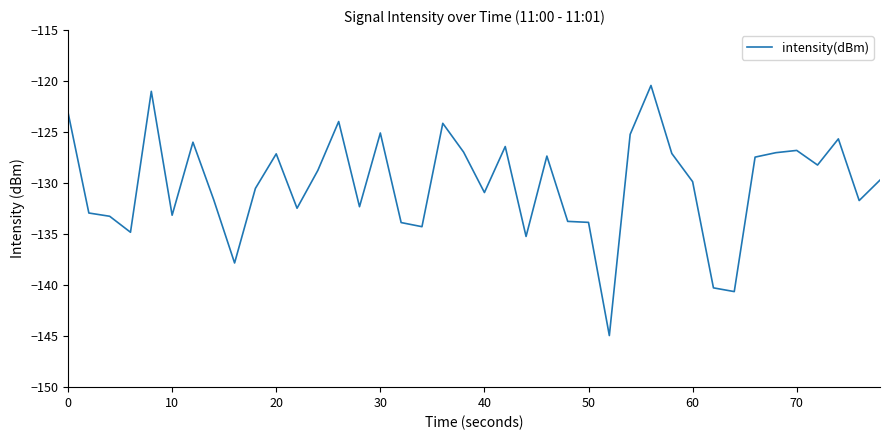

What is the maximum value shown in the chart?

-120.4